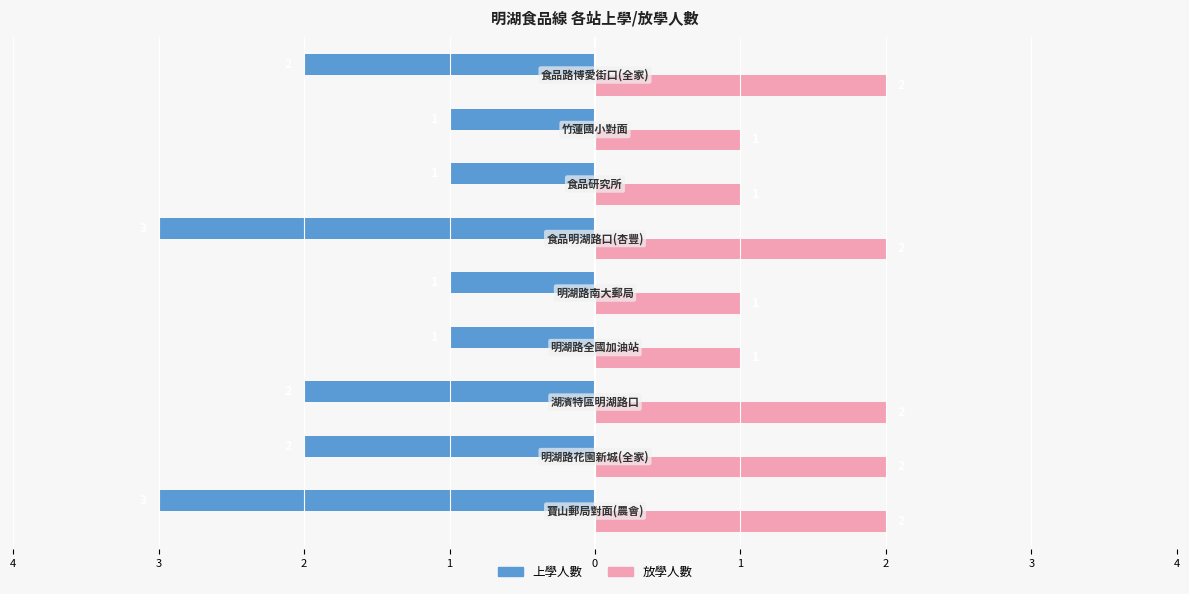

What are all the series names shown in the legend?

上學人數, 放學人數